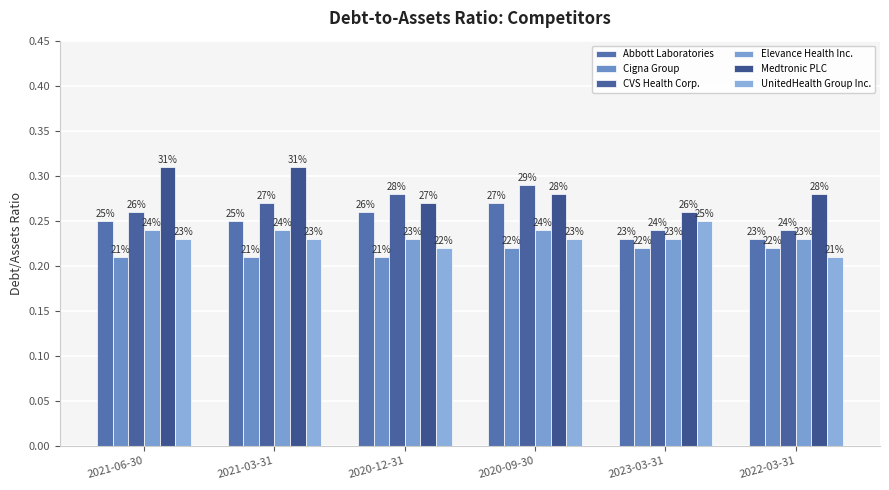

How many bars are there in total?

36